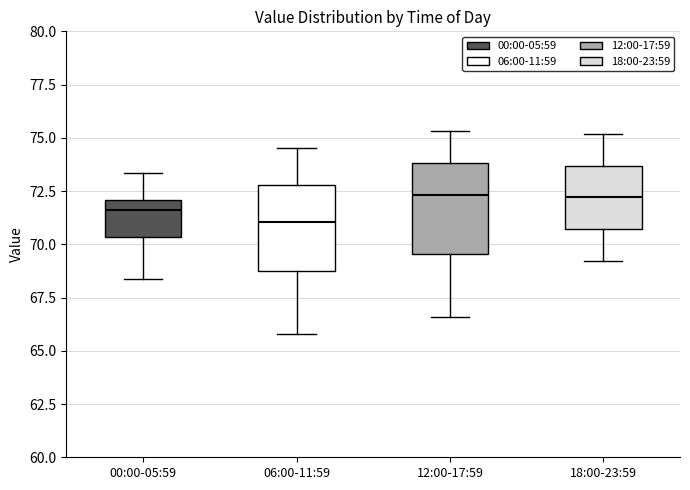

Which box has the lowest median line?

06:00-11:59